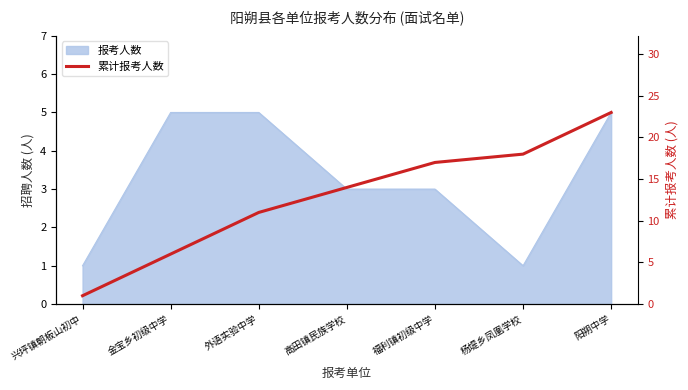

What is the sum of all values?

90